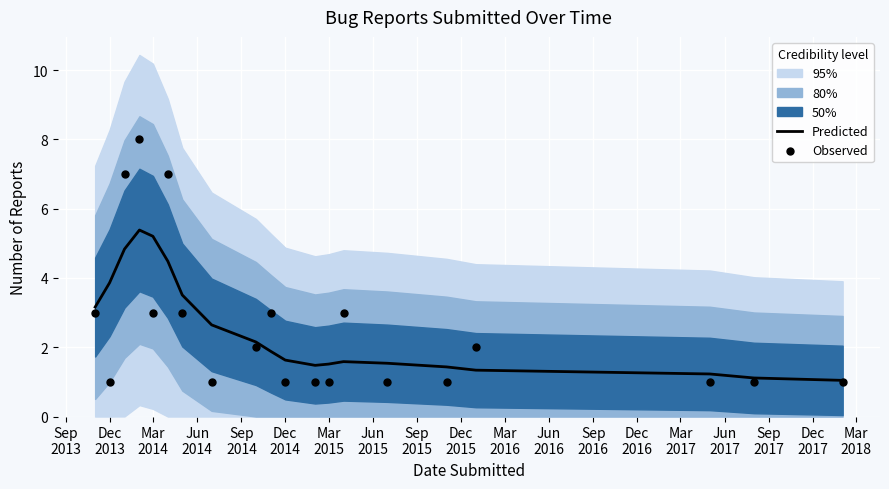

Which series has the largest total across all categories?

Predicted